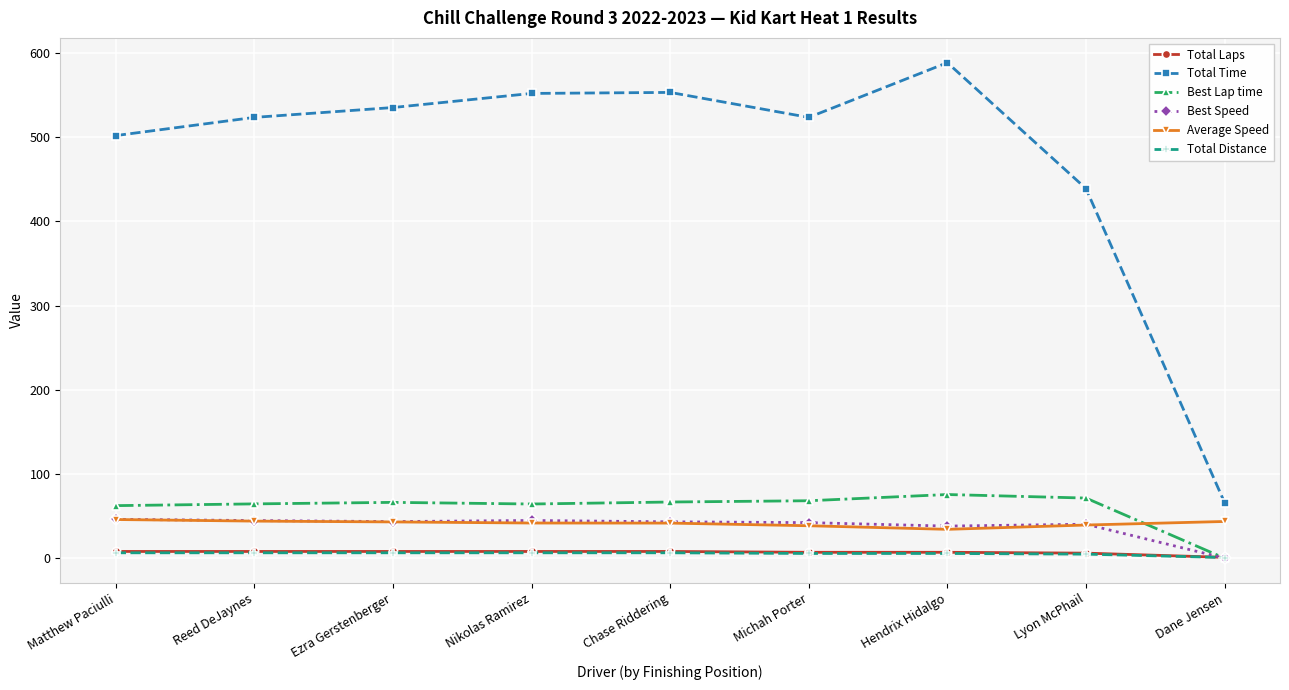

What is the maximum value for Total Time?

588.4